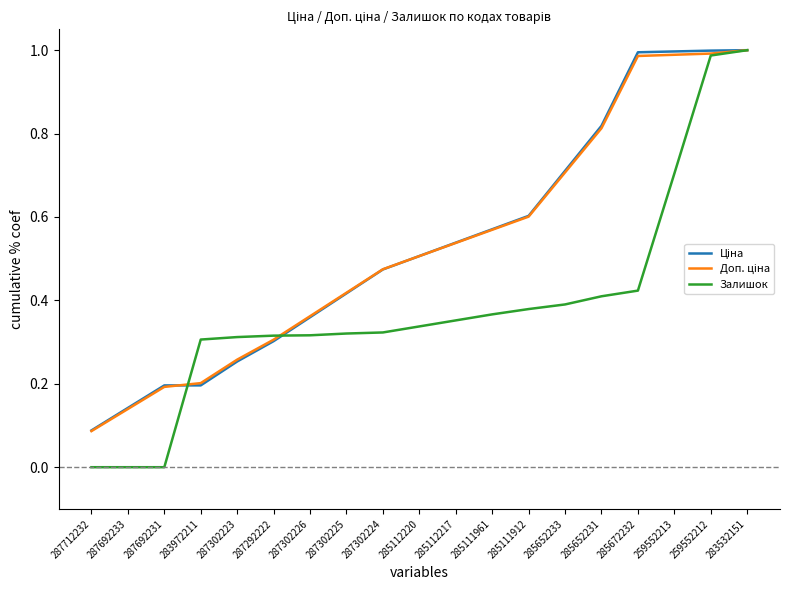

What position from the right is 285112220?

10